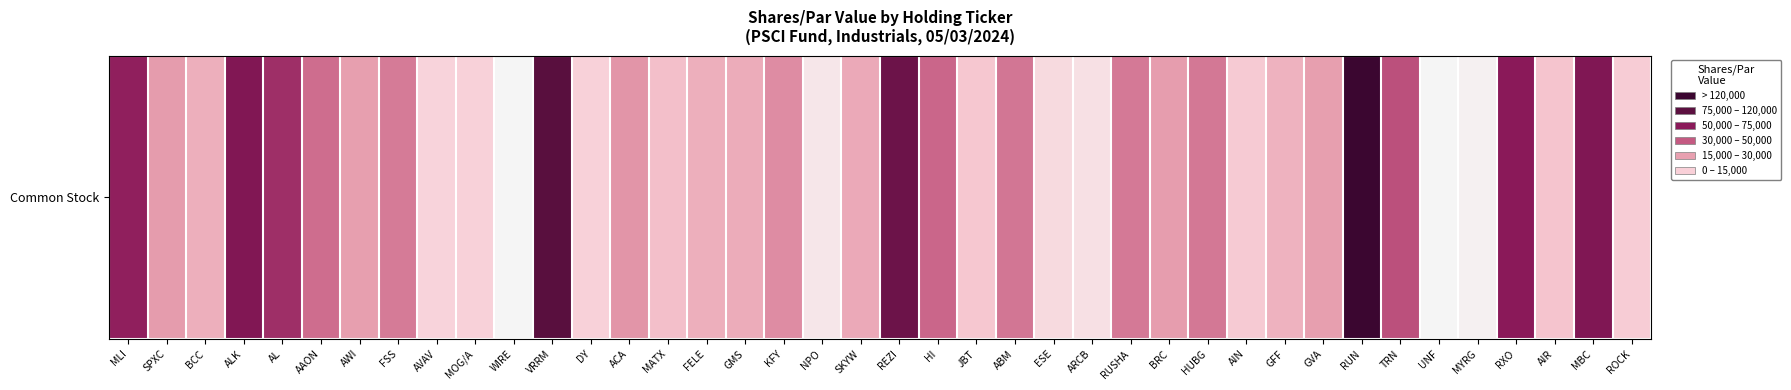

Rank the categories by value from highest to lowest.

RUN, VRRM, REZI, MBC, ALK, RXO, MLI, AL, TRN, HI, AAON, ABM, HUBG, RUSHA, FSS, KFY, ACA, SPXC, BRC, AWI, GVA, SKYW, GMS, FELE, BCC, GFF, MATX, AIR, JBT, AIN, ROCK, DY, MOG/A, AVAV, ESE, ARCB, NPO, MYRG, WIRE, UNF